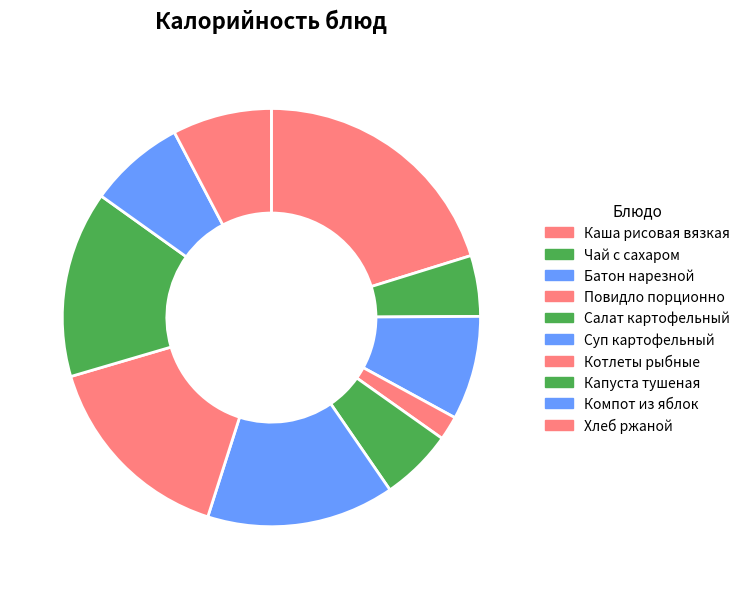

Count the number of slices in the pie.

10